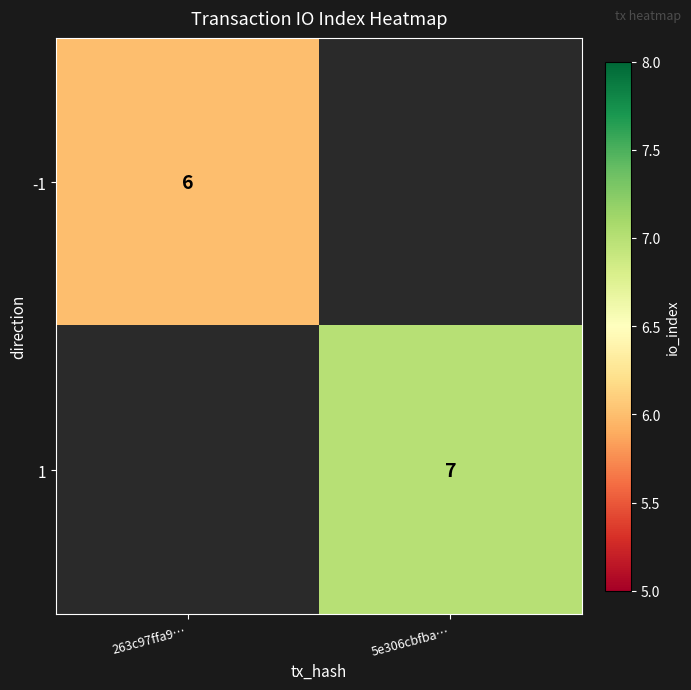

The 1 series shows 10 at 5e306cbfba…. True or false?

False